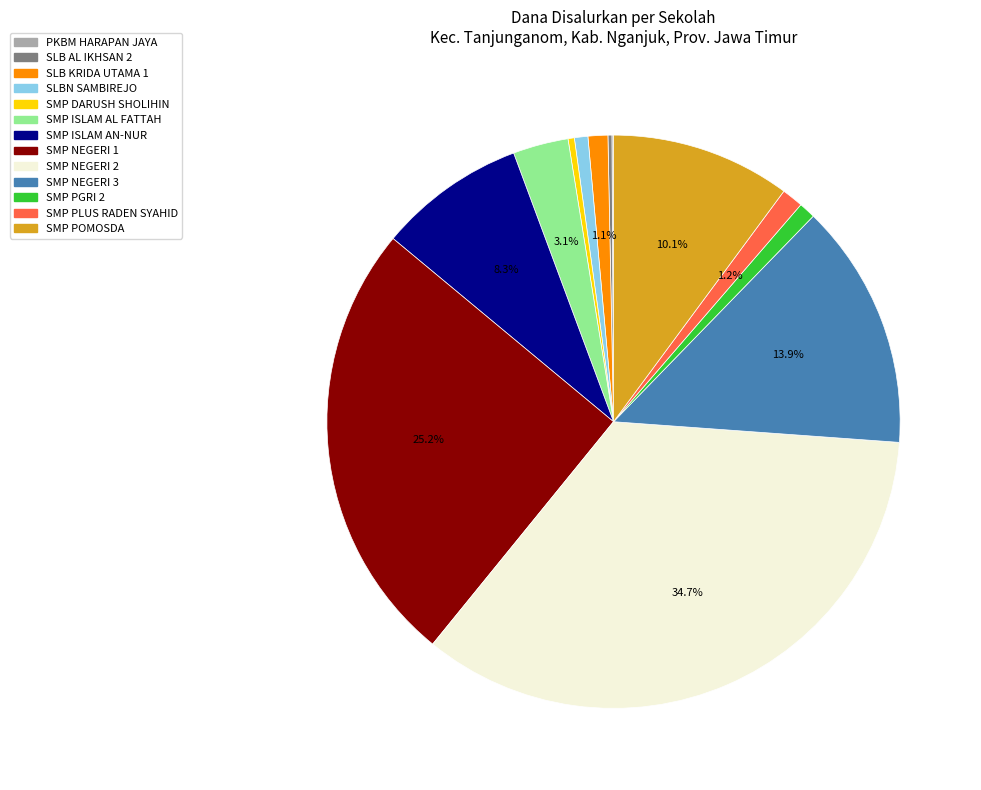

Does any single category account for the majority?

No